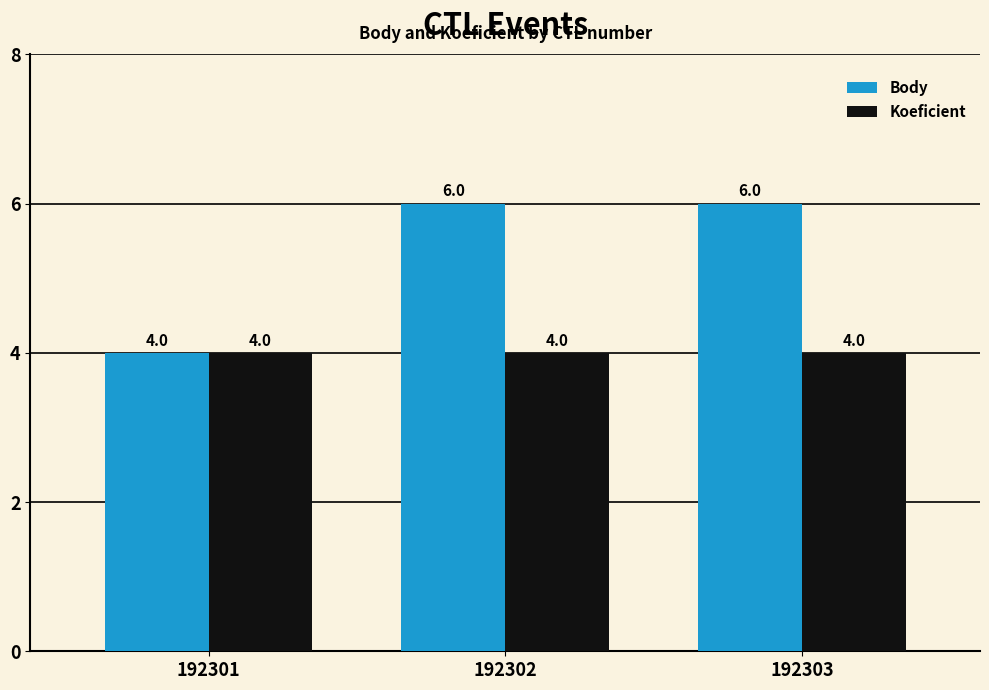

What is the average value of the Koeficient series?

4